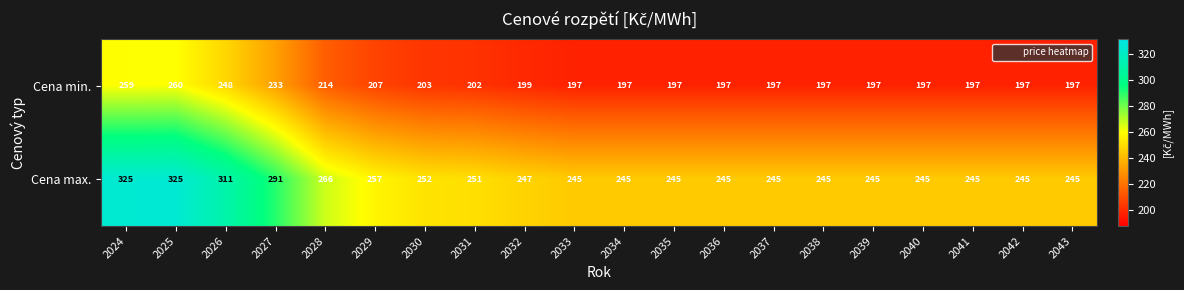

True or false: Cena max. has a value of 429 at 2025.

False